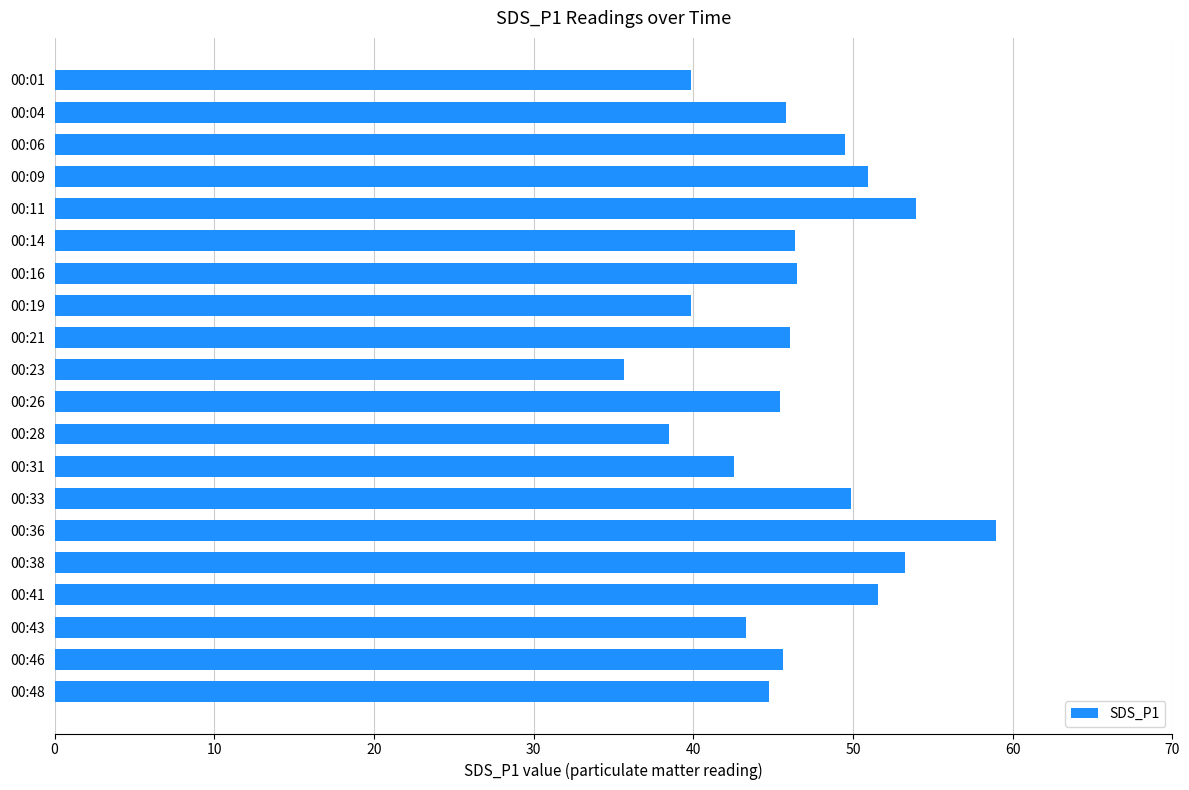

What is the difference between the maximum and minimum values?

23.3